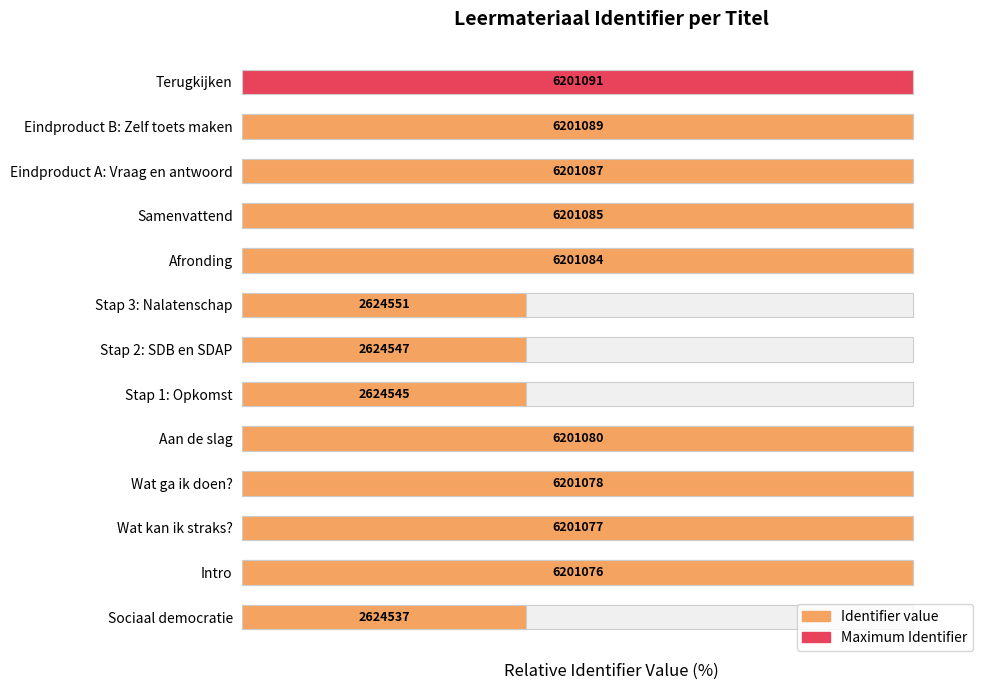

List the labels in order of value, largest first.

Terugkijken, Eindproduct B: Zelf toets maken, Eindproduct A: Vraag en antwoord, Samenvattend, Afronding, Aan de slag, Wat ga ik doen?, Wat kan ik straks?, Intro, Stap 3: Nalatenschap, Stap 2: SDB en SDAP, Stap 1: Opkomst, Sociaal democratie